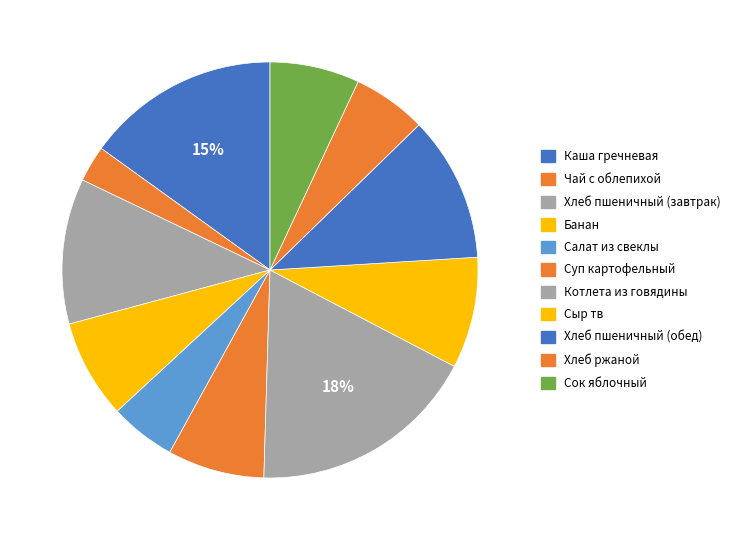

Is there a majority slice in this chart?

No